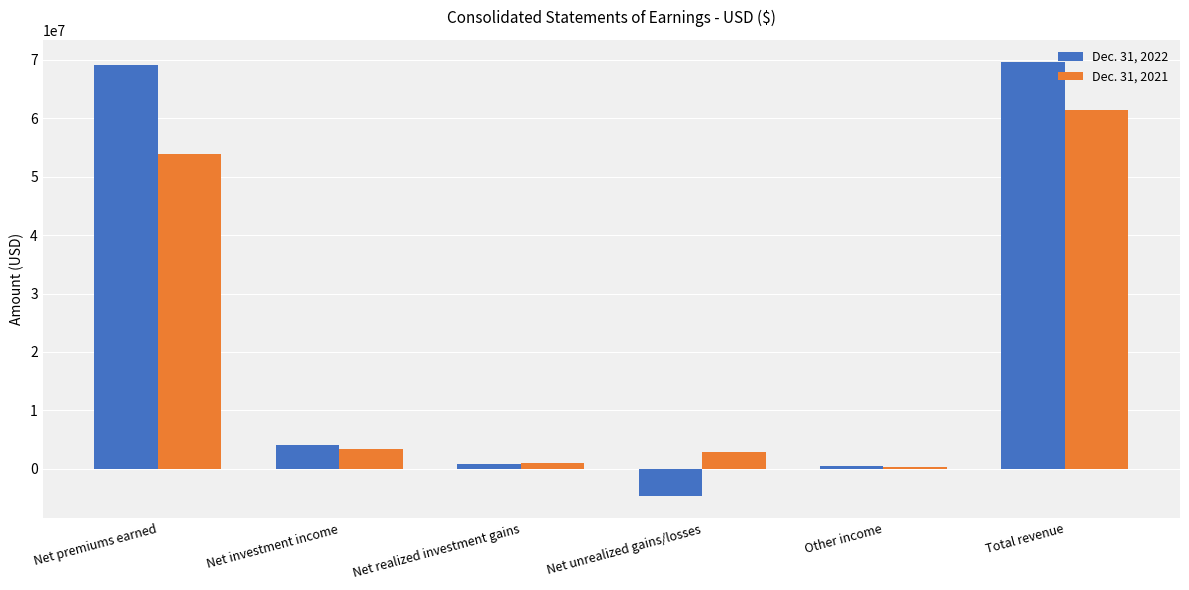

What position from the left is Net realized investment gains?

3